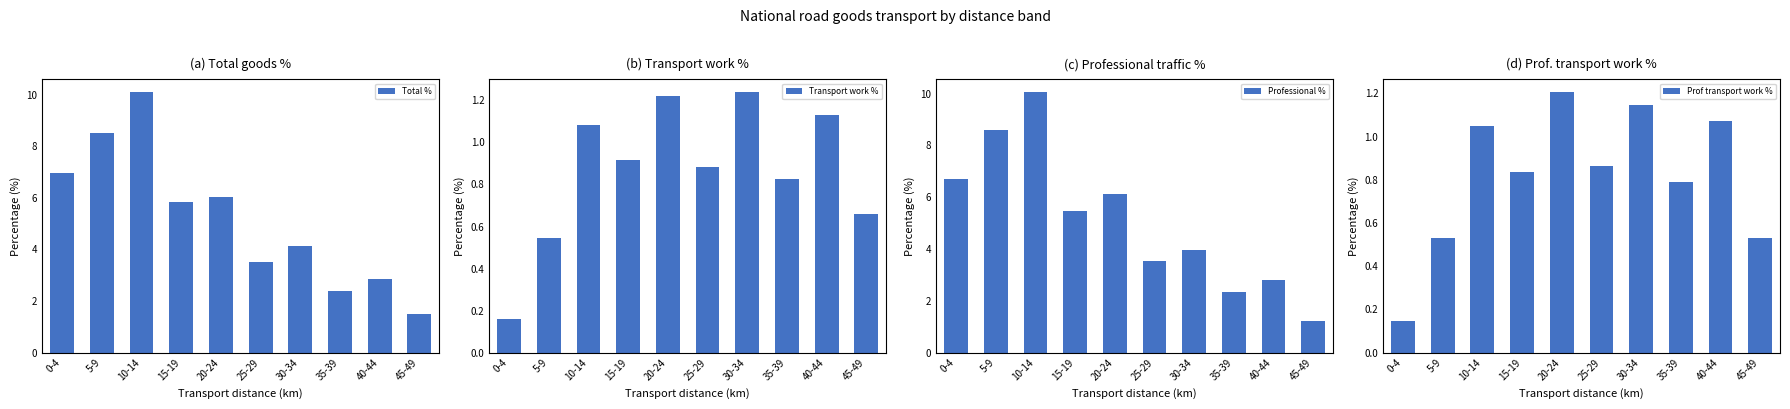

What is the value of the Prof transport work % bar at the 10th from the left?

0.5